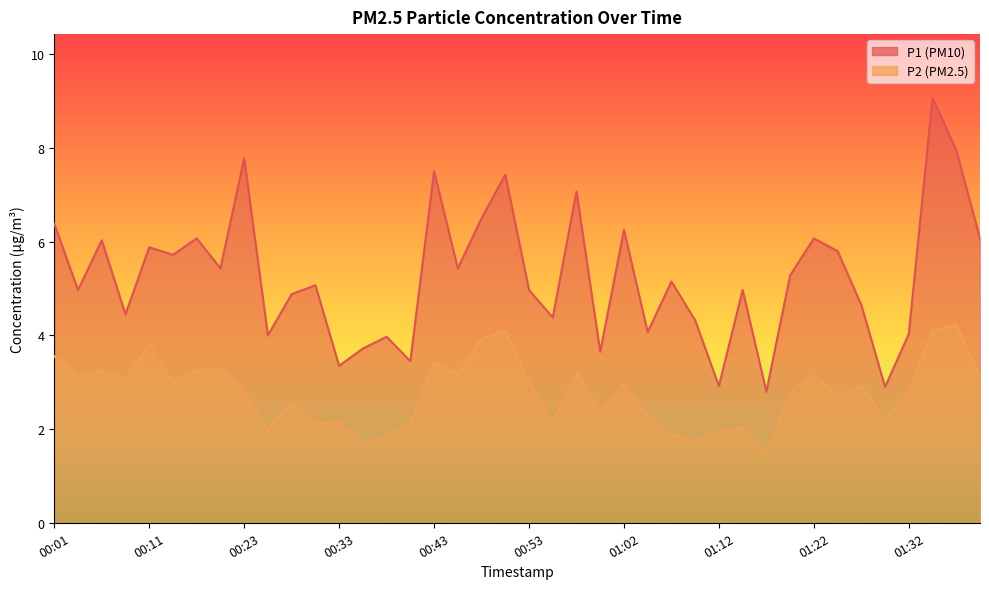

How many interior local valleys does the P2 series have?

13